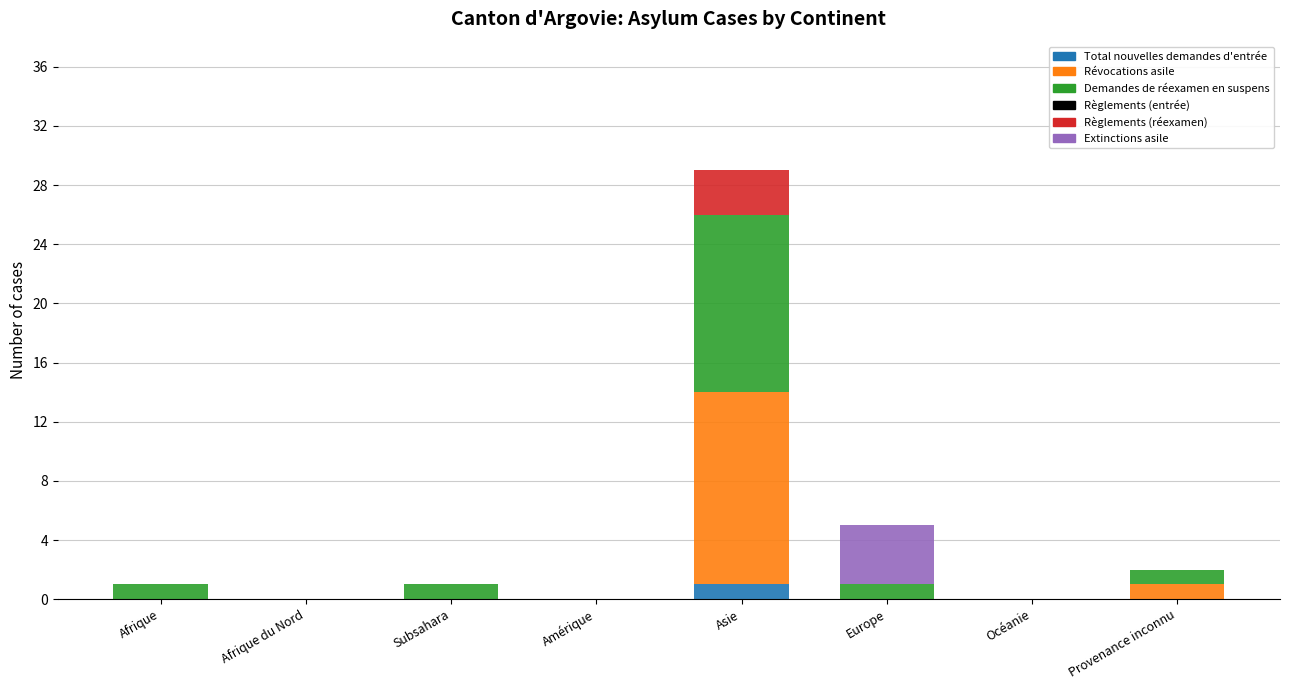

What is the total value across all series at Asie?

29